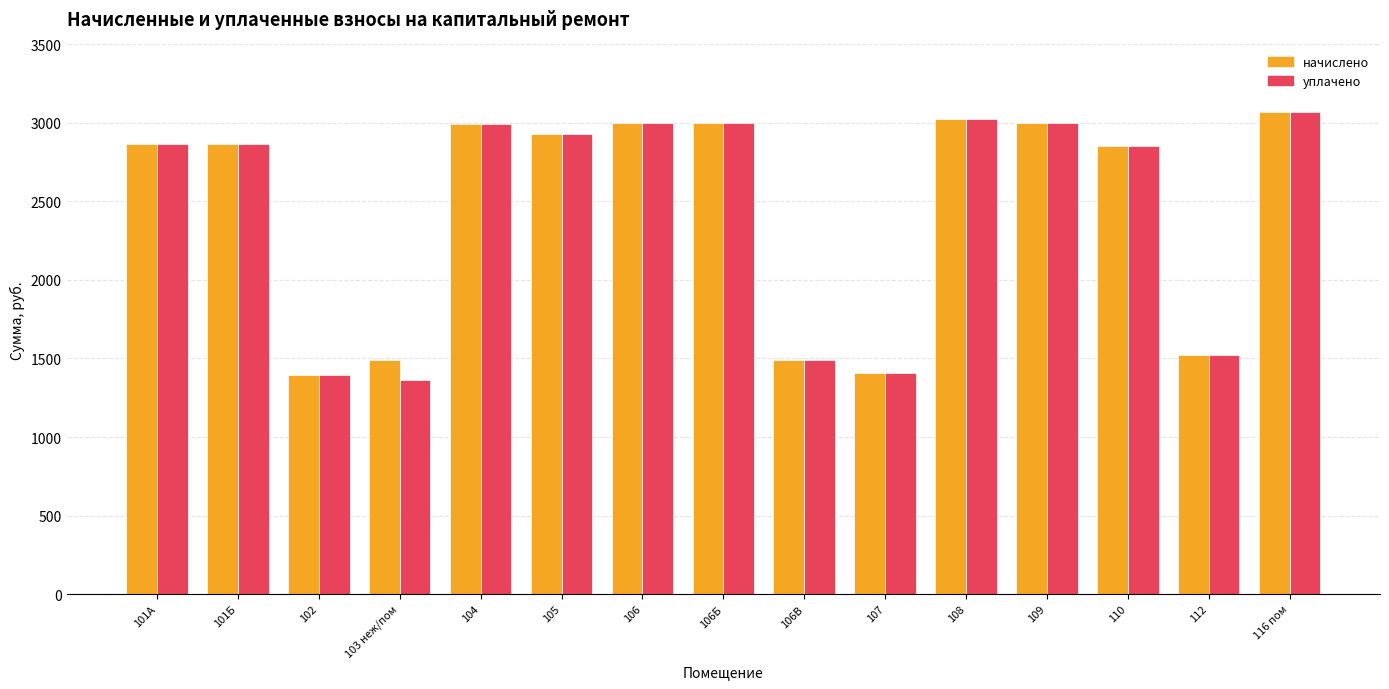

The уплачено series shows 2379.1 at 102. True or false?

False